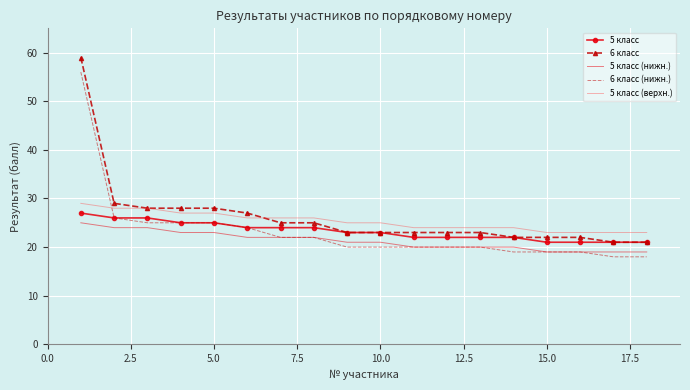

What is the minimum value for 6 класс (нижн.)?

18